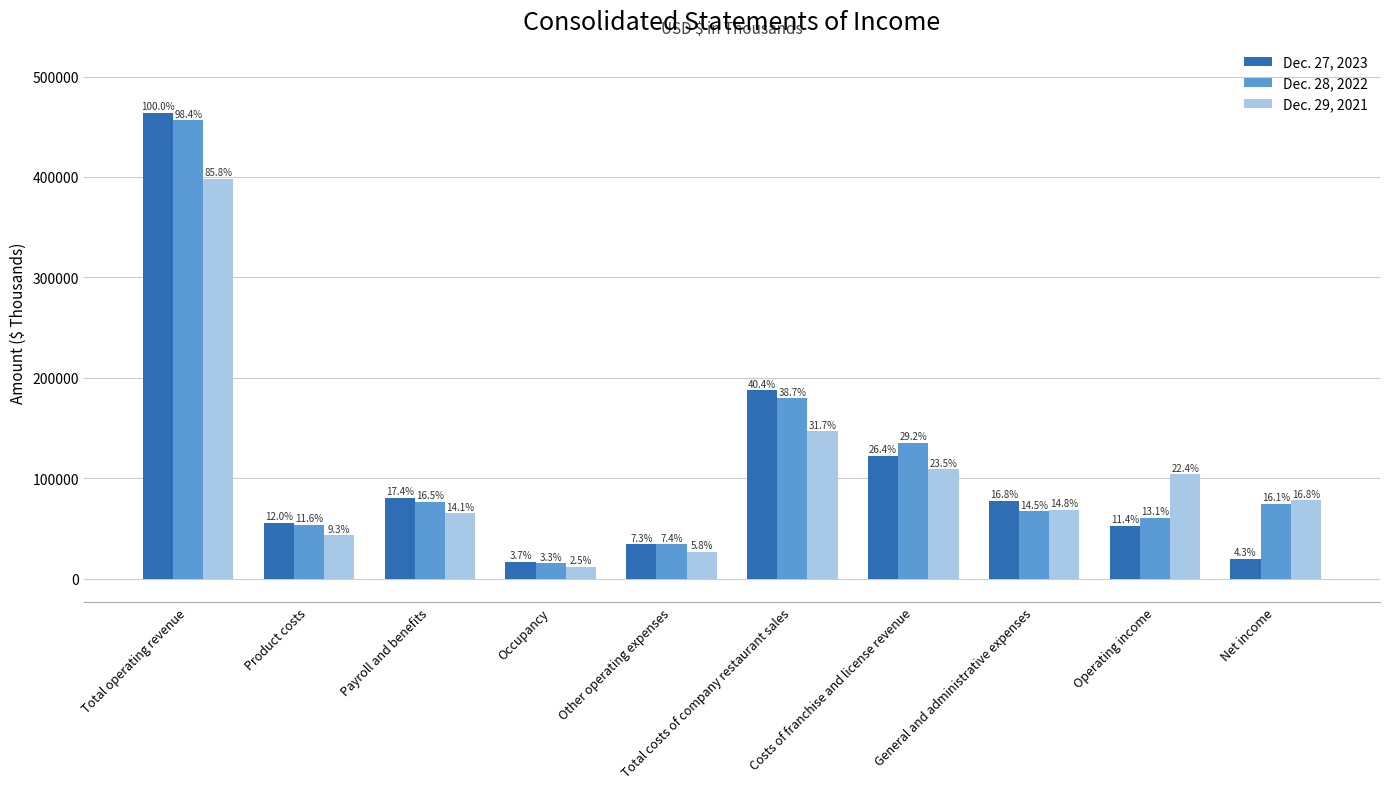

Are the bars horizontal?

No